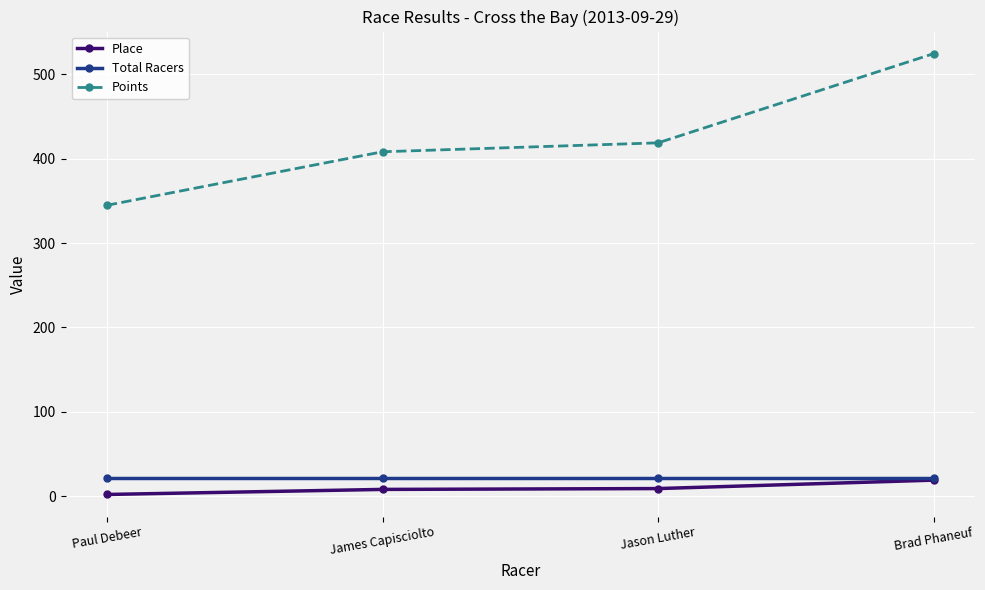

At how many categories does at least one series exceed 146?

4